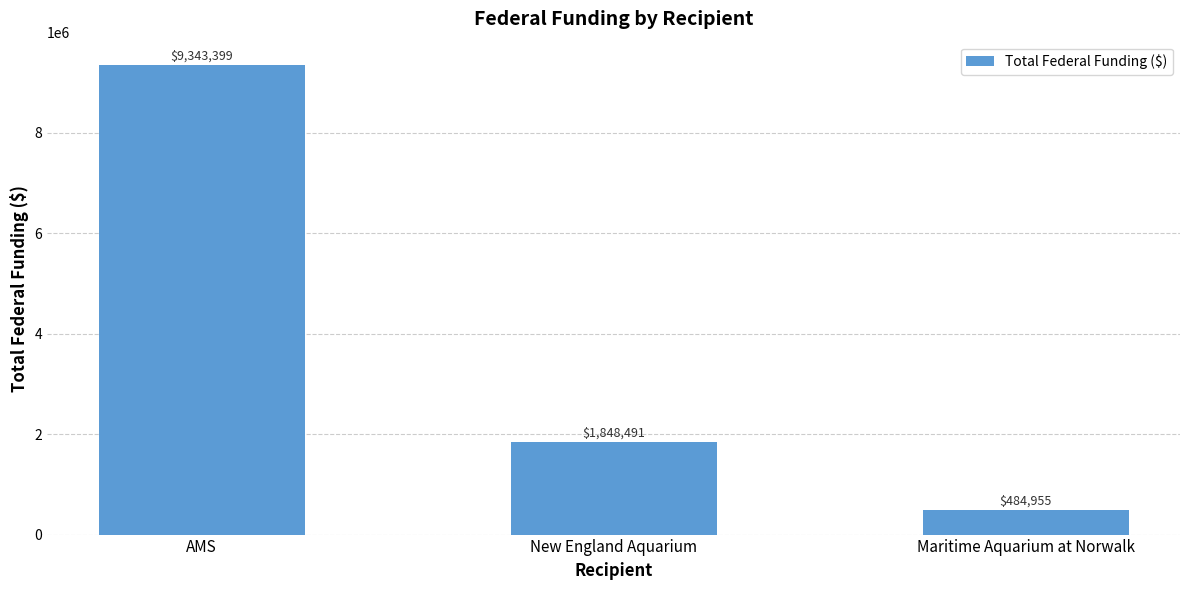

Between Maritime Aquarium at Norwalk and New England Aquarium, which is larger?

New England Aquarium